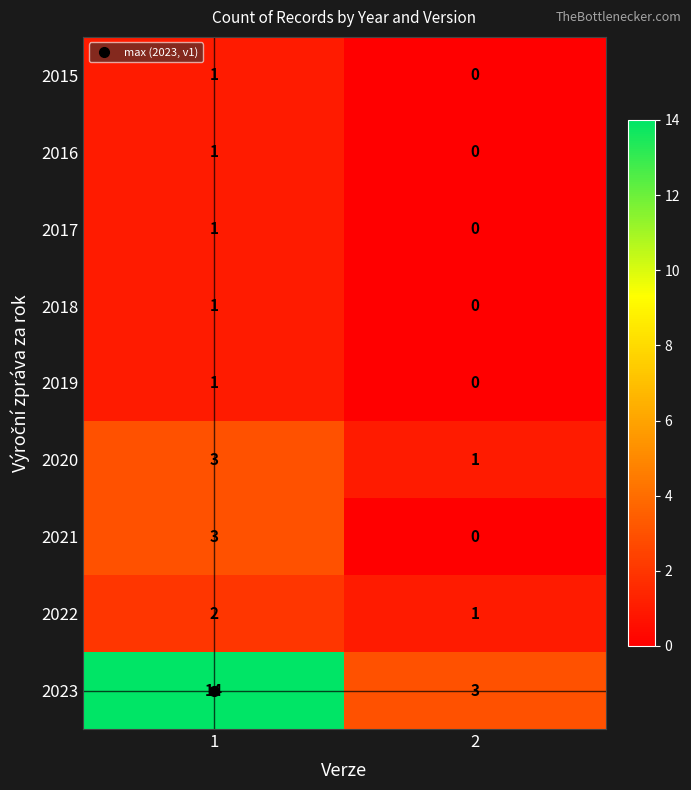

List the labels in order of 2022 value, smallest first.

2, 1